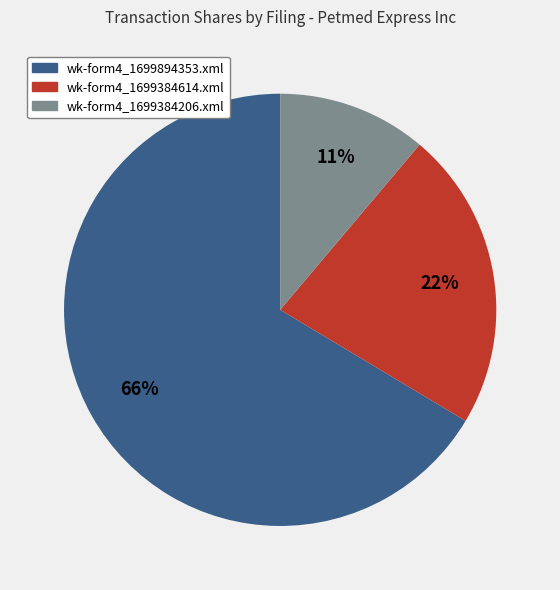

Rank the categories by value from lowest to highest.

wk-form4_1699384206.xml, wk-form4_1699384614.xml, wk-form4_1699894353.xml